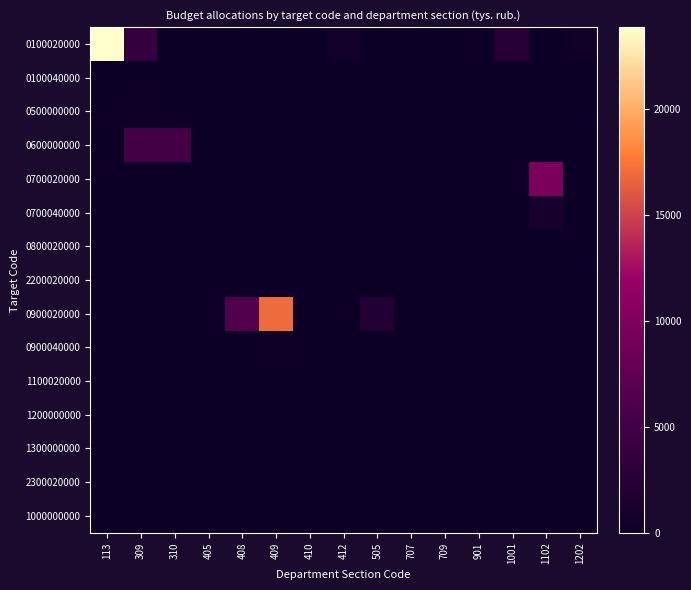

Rank the series by their maximum value, from highest to lowest.

0100020000, 0900020000, 0700020000, 0600000000, 0700040000, 0500000000, 0900040000, 0100040000, 1100020000, 0800020000, 2200020000, 1200000000, 1300000000, 2300020000, 1000000000